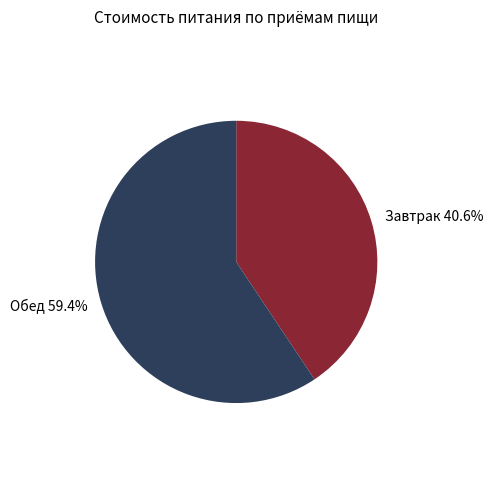

How much of the chart is everything except Обед?

40.6%